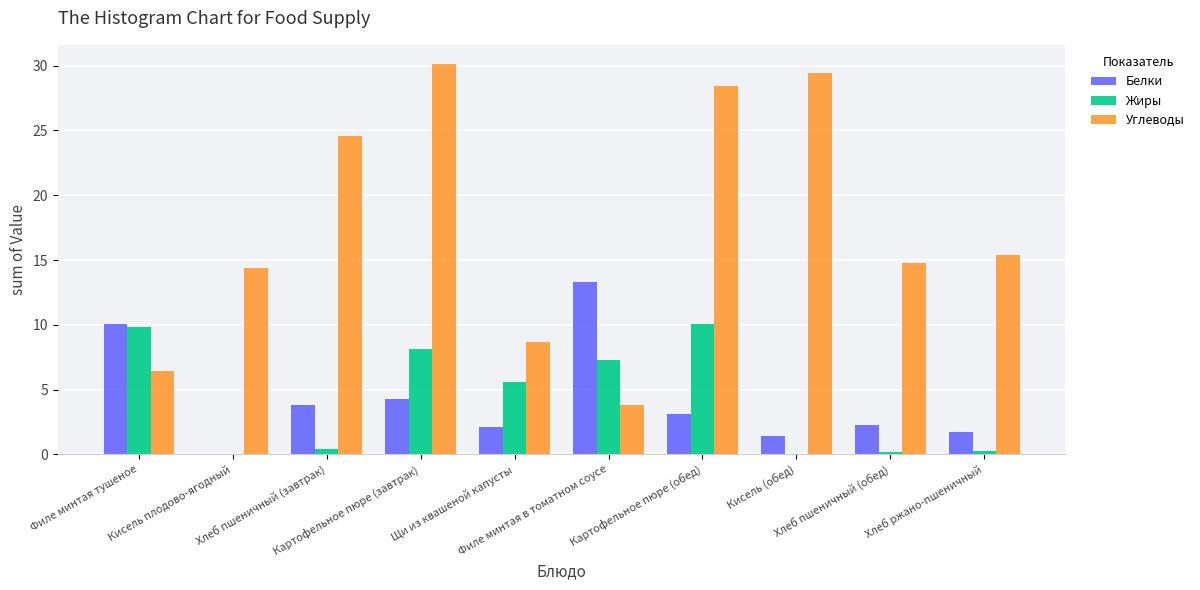

What is the sum of all Углеводы values?

176.0